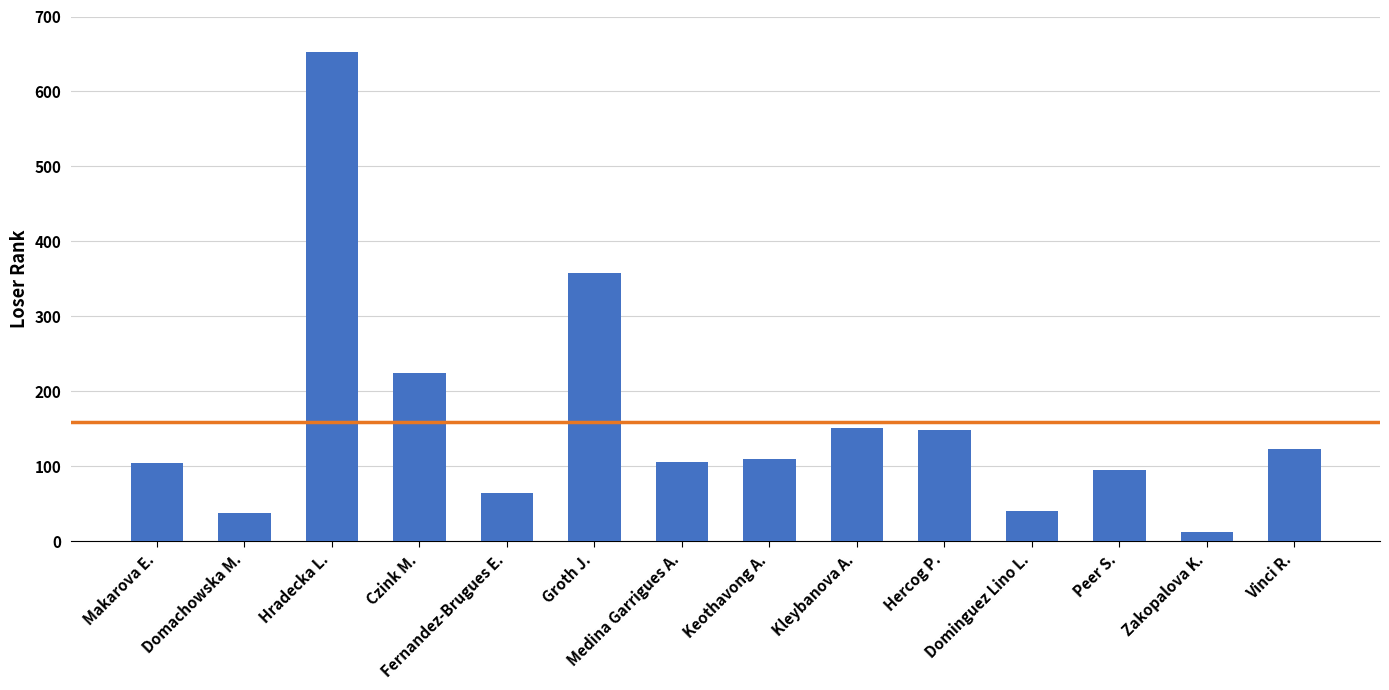

What is the label of the 14th bar from the left?

Vinci R.